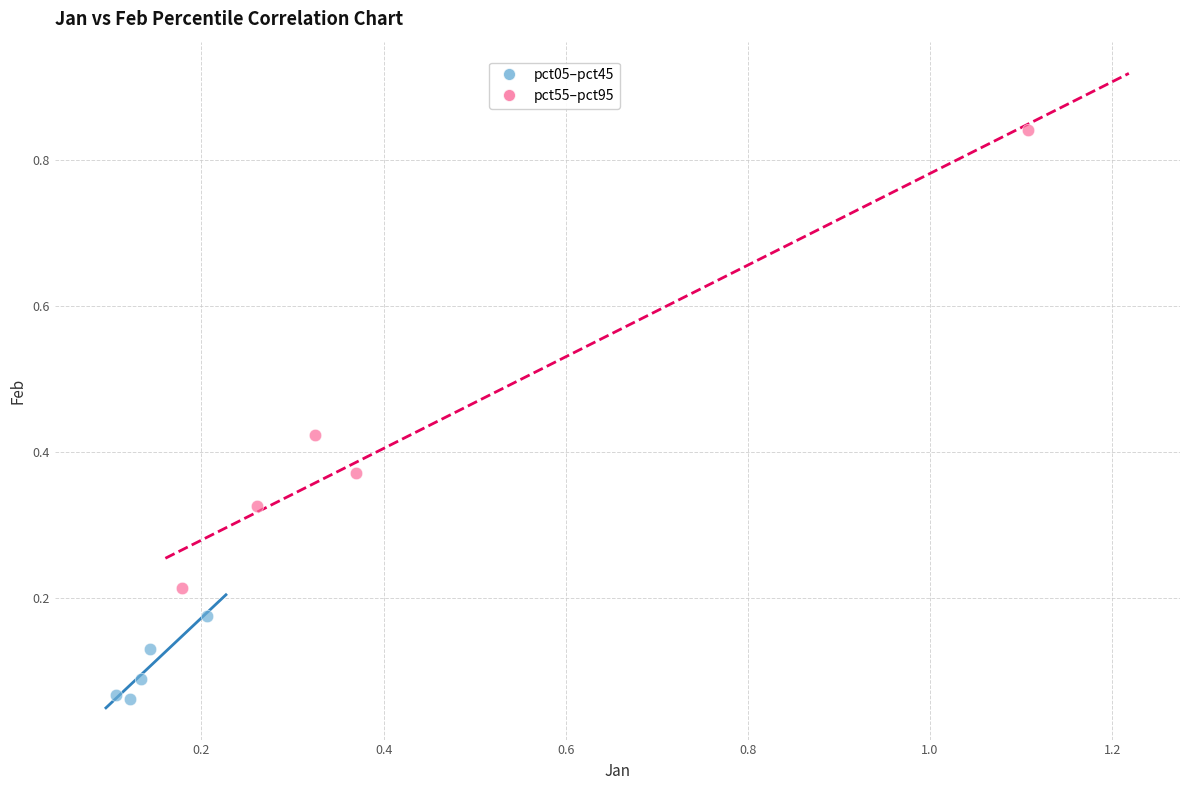

Which series reaches the maximum Y coordinate?

pct55–pct95